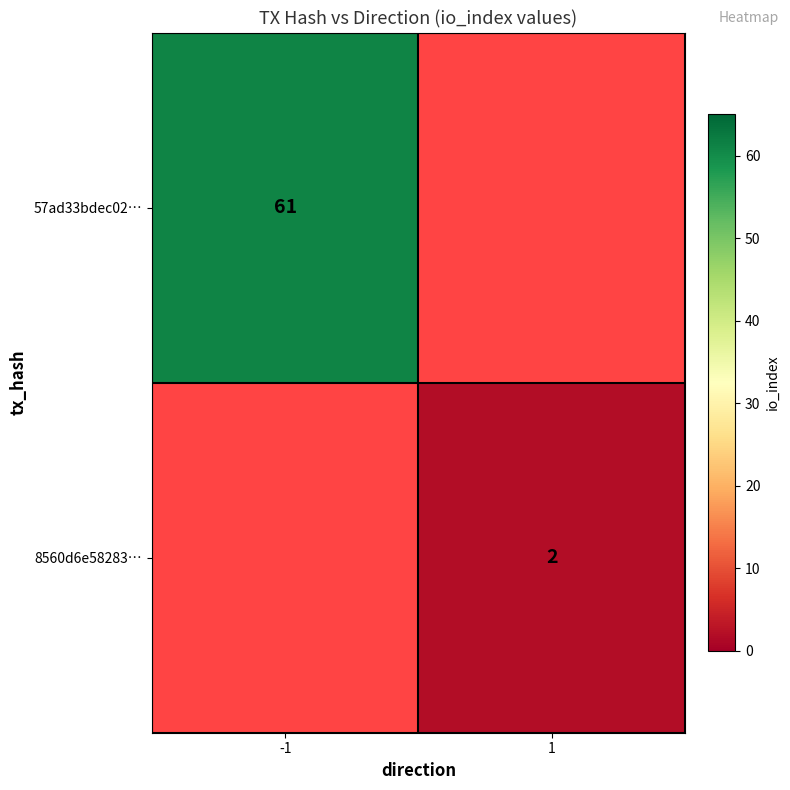

True or false: 8560d6e58283… has a value of 1 at 1.

False